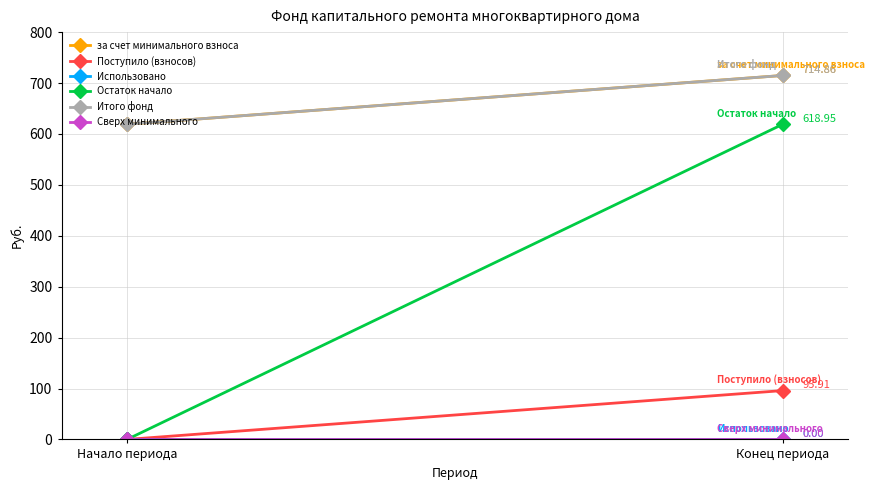

Reading right to left, transcribe all the data shown in this chart.

за счет минимального взноса: Конец периода=714.9	Начало периода=619.0
Поступило (взносов): Конец периода=95.9	Начало периода=0.0
Использовано: Конец периода=0.0	Начало периода=0.0
Остаток начало: Конец периода=619.0	Начало периода=0.0
Итого фонд: Конец периода=714.9	Начало периода=619.0
Сверх минимального: Конец периода=0.0	Начало периода=0.0